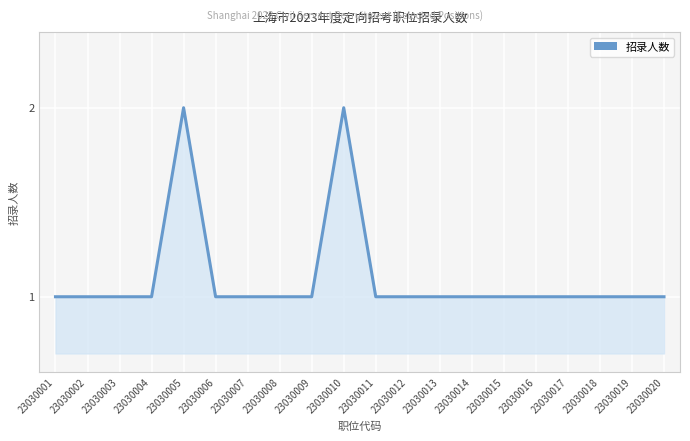

Approximately how many times larger is the value at 23030014 compared to 23030004?

1.0